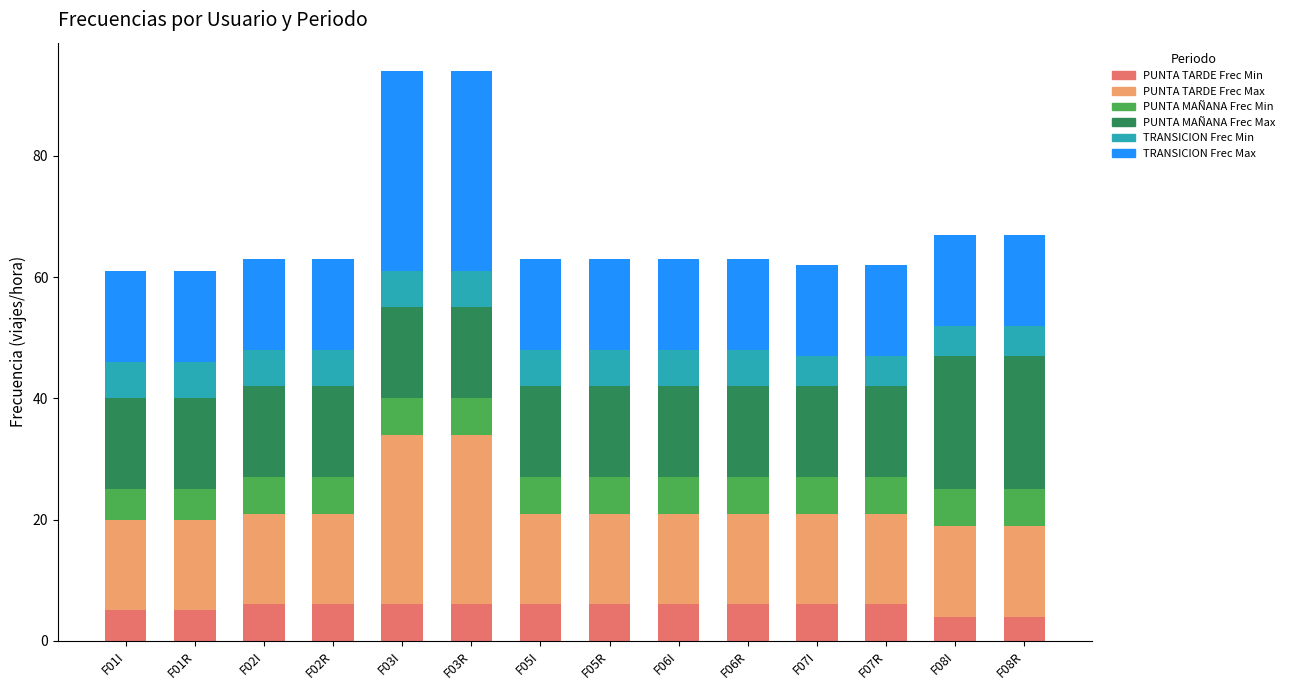

What is the sum of all PUNTA TARDE Frec Min values?

78